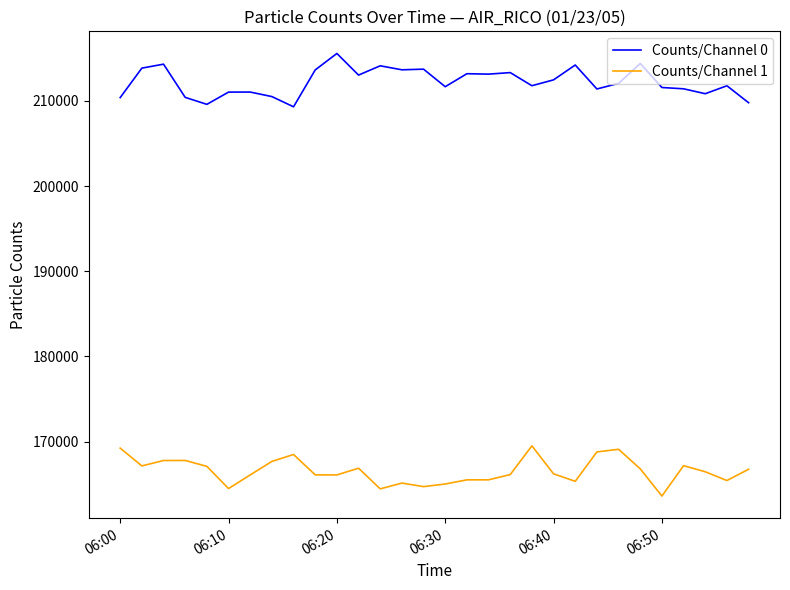

True or false: Counts/Channel 0 and Counts/Channel 1 intersect in this chart.

False